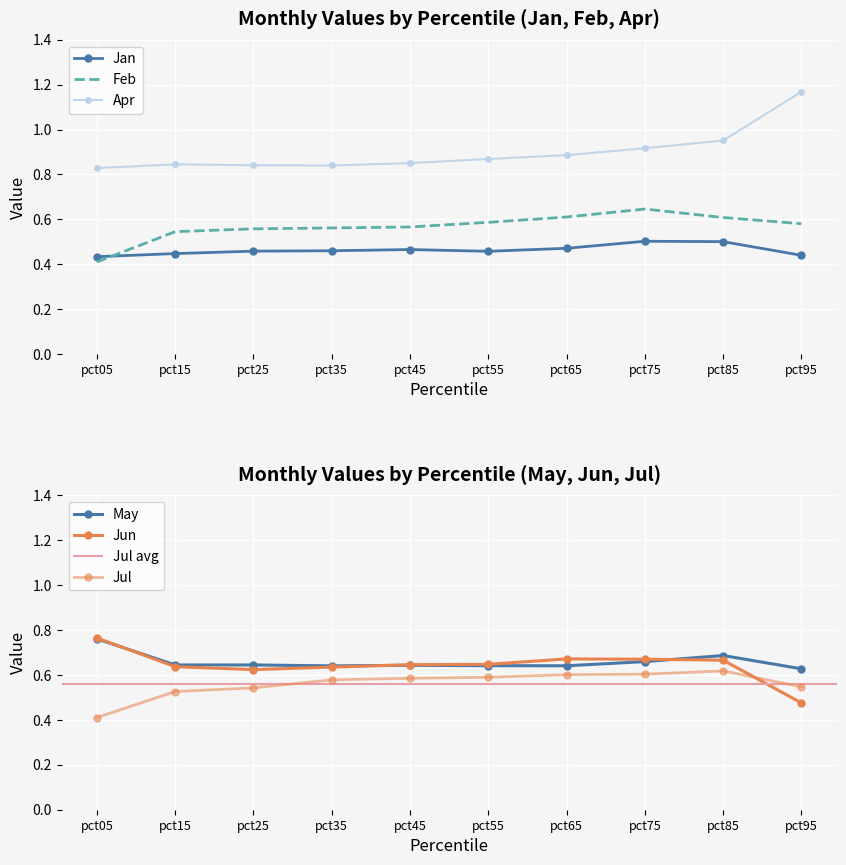

True or false: Apr and Feb intersect in this chart.

False